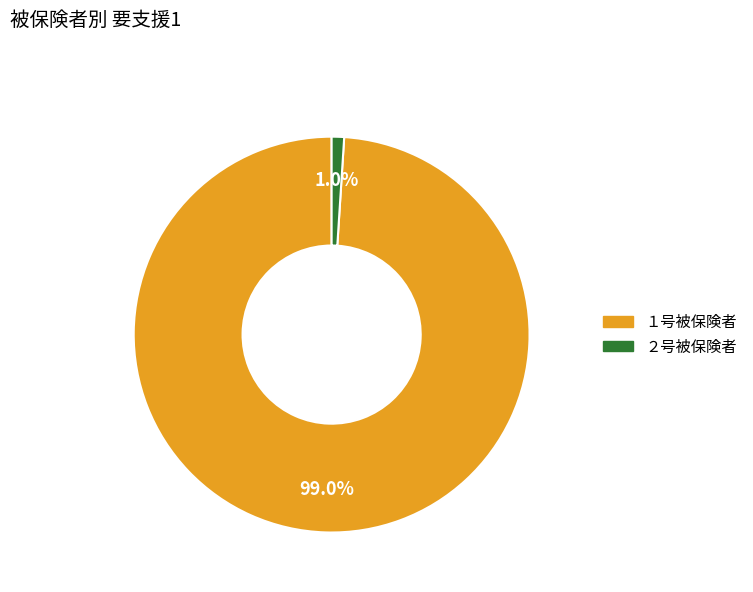

How many segments does this pie chart have?

2